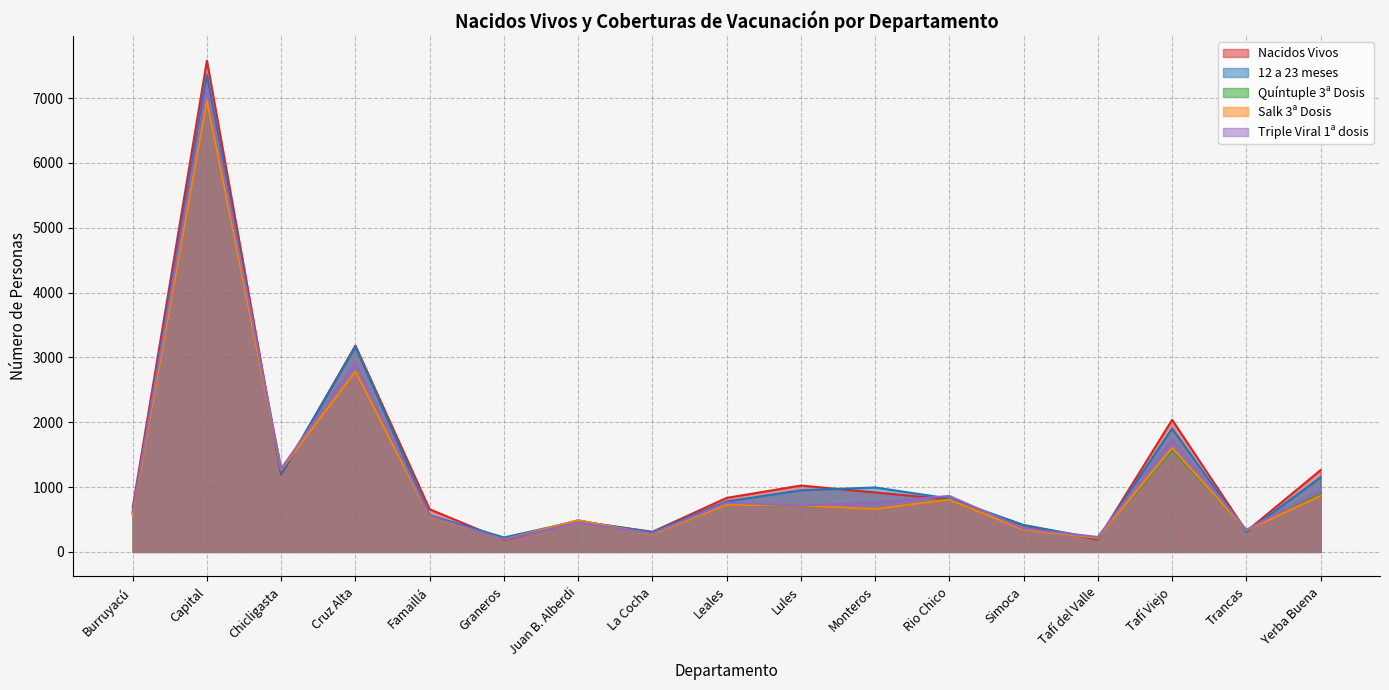

Reading right to left, list all the values displayed in this chart.

Nacidos Vivos: Yerba Buena=1262	Trancas=317	Tafí Viejo=2037	Tafí del Valle=190	Simoca=411	Rio Chico=810	Monteros=917	Lules=1024	Leales=833	La Cocha=310	Juan B. Alberdi=473	Graneros=183	Famaillá=658	Cruz Alta=3182	Chicligasta=1190	Capital=7577	Burruyacú=683
12 a 23 meses: Yerba Buena=1150	Trancas=306	Tafí Viejo=1902	Tafí del Valle=204	Simoca=415	Rio Chico=823	Monteros=994	Lules=950	Leales=778	La Cocha=304	Juan B. Alberdi=477	Graneros=223	Famaillá=565	Cruz Alta=3164	Chicligasta=1202	Capital=7354	Burruyacú=610
Quíntuple 3ª Dosis: Yerba Buena=892	Trancas=333	Tafí Viejo=1573	Tafí del Valle=218	Simoca=348	Rio Chico=808	Monteros=666	Lules=706	Leales=728	La Cocha=272	Juan B. Alberdi=488	Graneros=193	Famaillá=538	Cruz Alta=2784	Chicligasta=1275	Capital=6953	Burruyacú=583
Salk 3ª Dosis: Yerba Buena=866	Trancas=333	Tafí Viejo=1604	Tafí del Valle=217	Simoca=342	Rio Chico=806	Monteros=663	Lules=713	Leales=728	La Cocha=272	Juan B. Alberdi=486	Graneros=193	Famaillá=539	Cruz Alta=2783	Chicligasta=1269	Capital=6957	Burruyacú=583
Triple Viral 1ª dosis: Yerba Buena=955	Trancas=340	Tafí Viejo=1739	Tafí del Valle=231	Simoca=359	Rio Chico=864	Monteros=763	Lules=714	Leales=760	La Cocha=285	Juan B. Alberdi=455	Graneros=194	Famaillá=552	Cruz Alta=2925	Chicligasta=1283	Capital=7184	Burruyacú=624